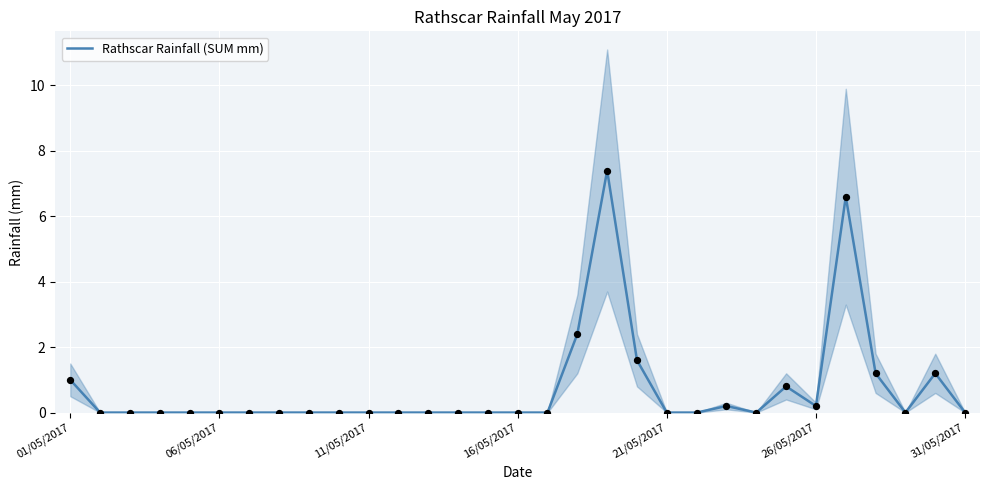

The Rathscar Rainfall (SUM mm) series shows -4.0 at 16/05/2017. True or false?

False